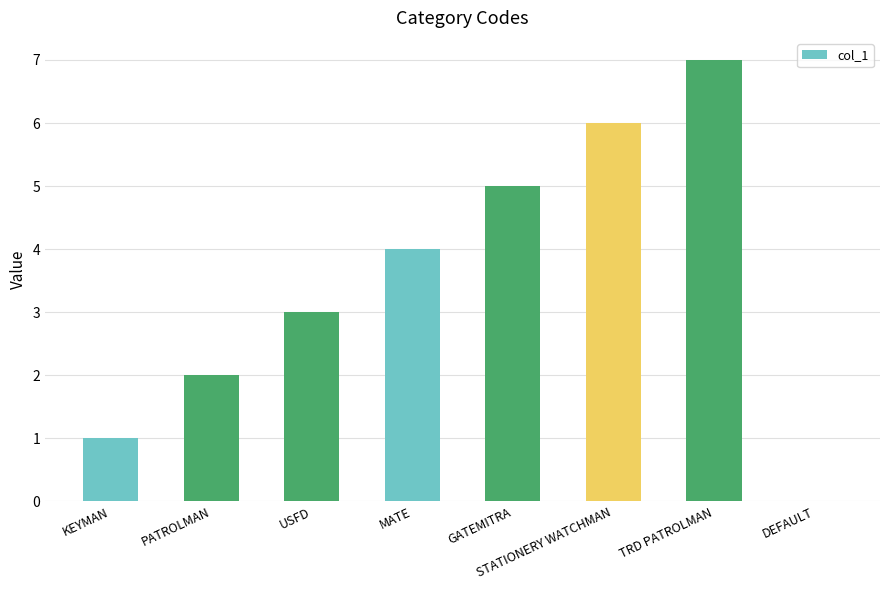

What is the maximum value shown in the chart?

7